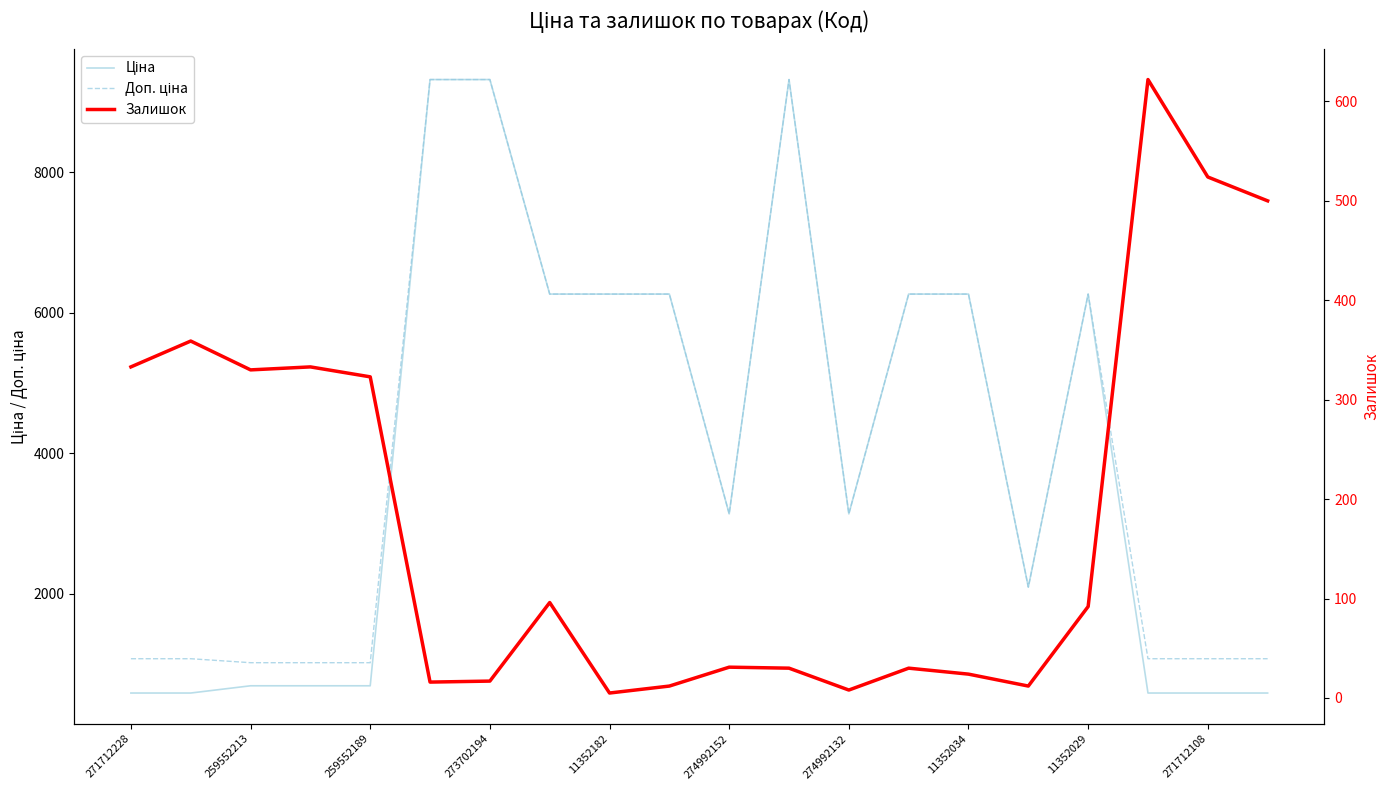

At how many categories does at least one series exceed 1610?

12